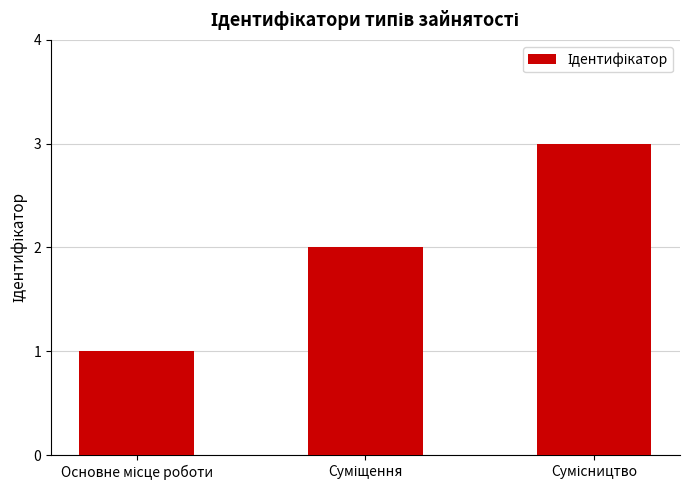

What is the maximum value shown in the chart?

3